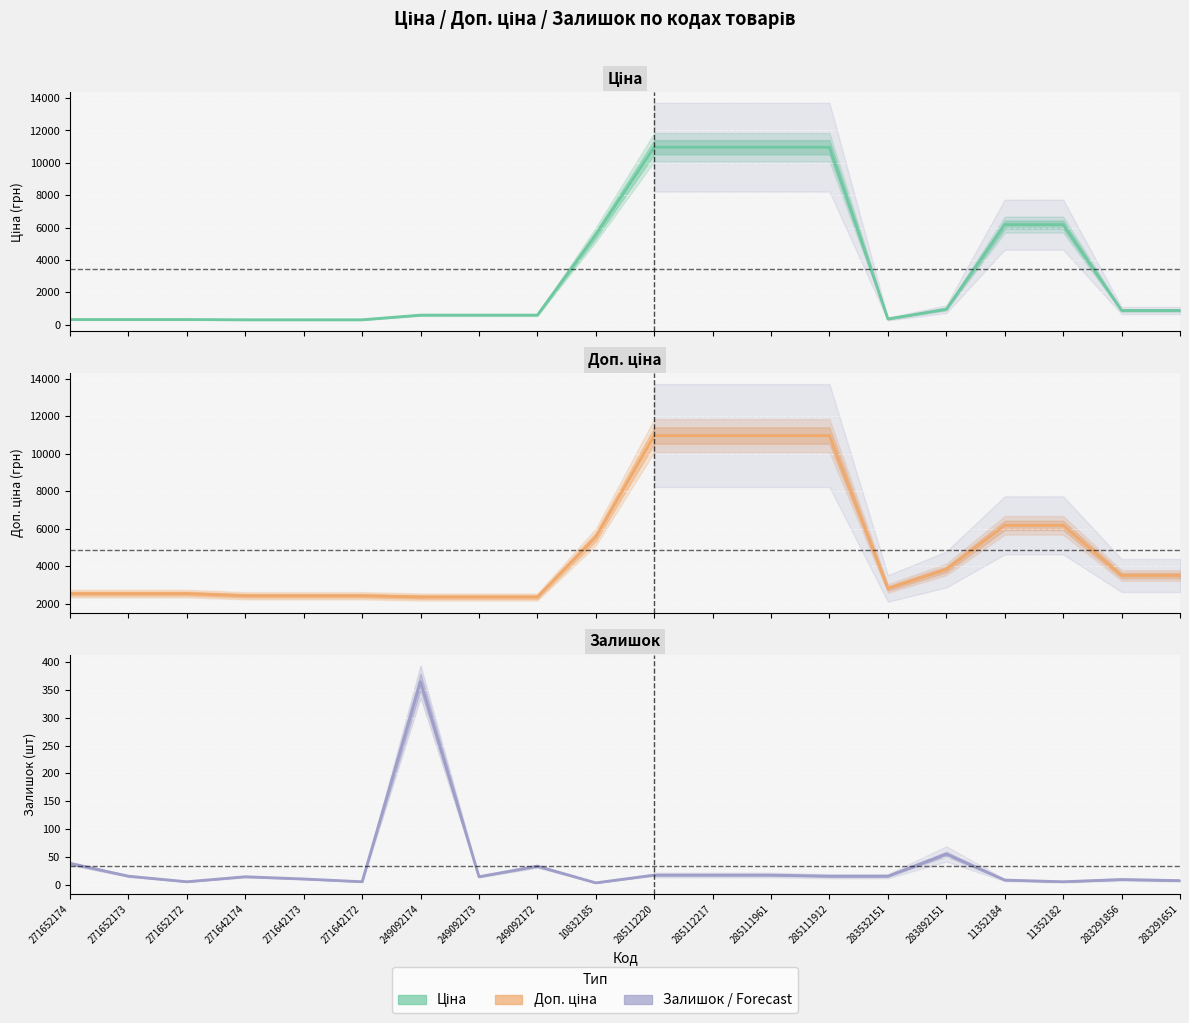

Read the Залишок value at 271652173.

15.0